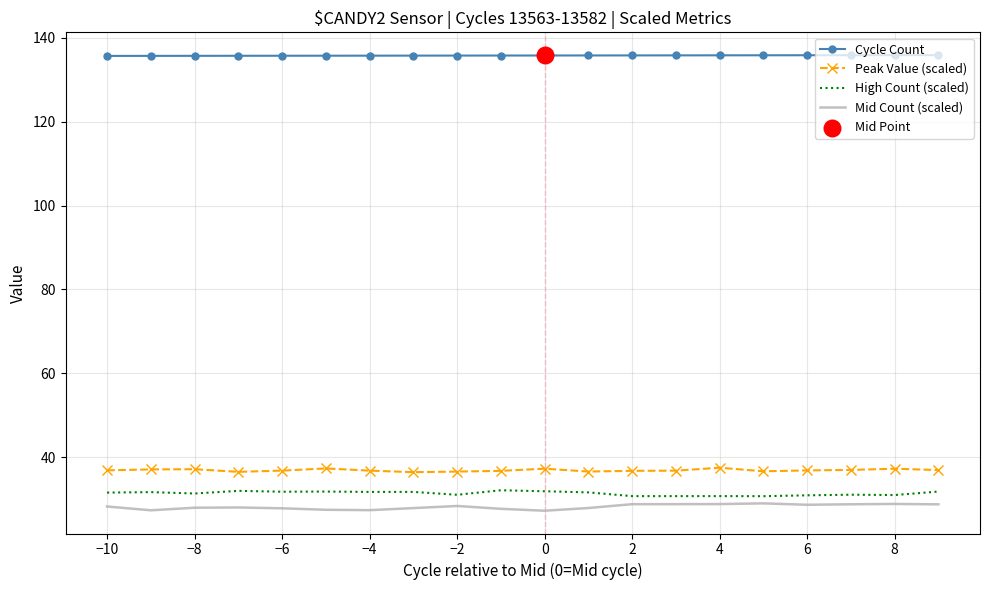

True or false: Cycle Count and Mid Count (scaled) cross at least once.

False